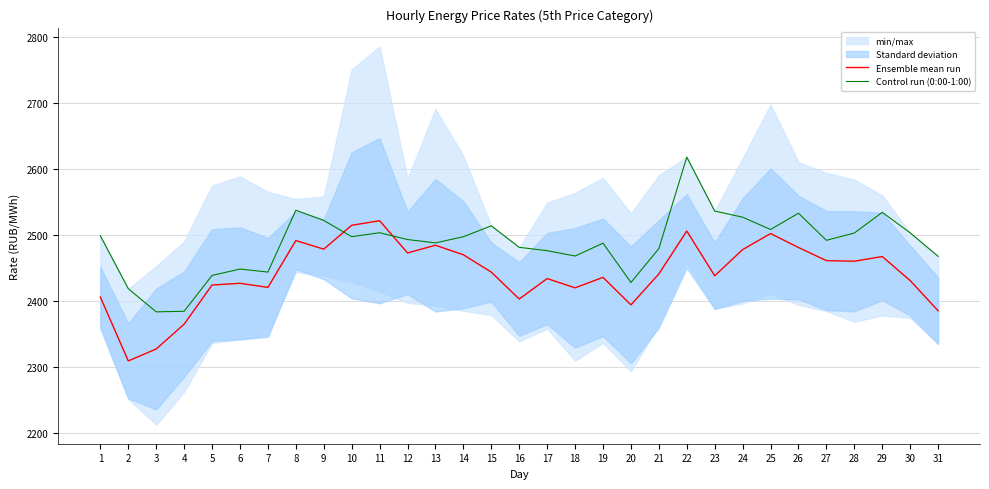

In Ensemble mean run, how many points are lower than both neighbors (excluding endpoints)?

9